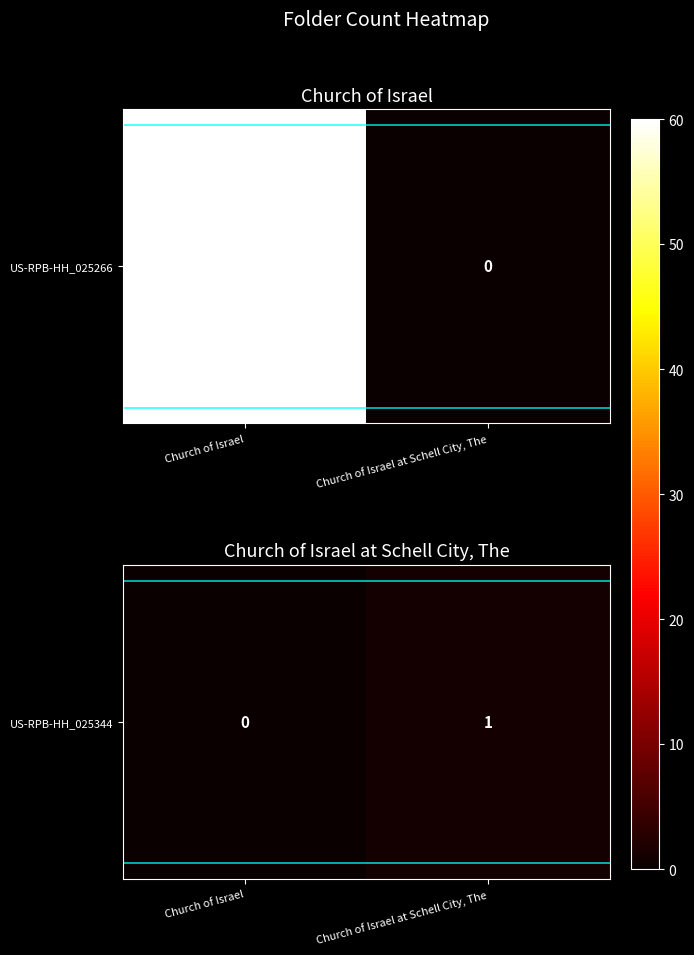

Which has a higher value, Church of Israel at Schell City, The or Church of Israel?

Church of Israel at Schell City, The